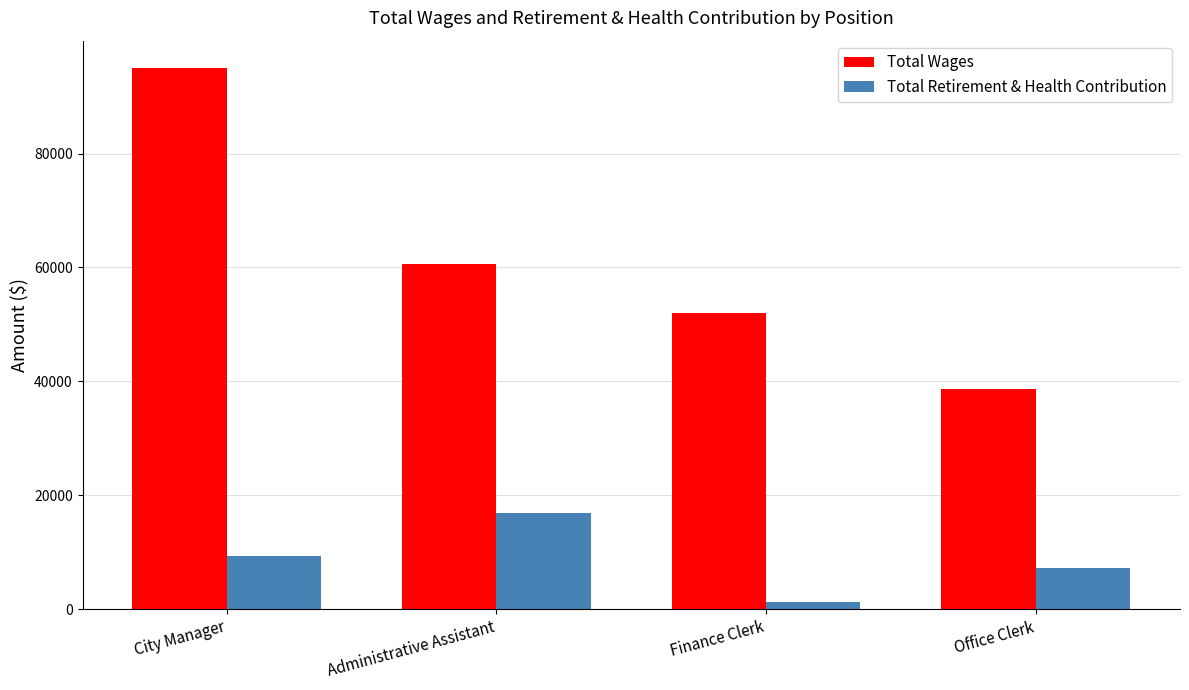

What is the spread (max minus min) of values at City Manager?

85723